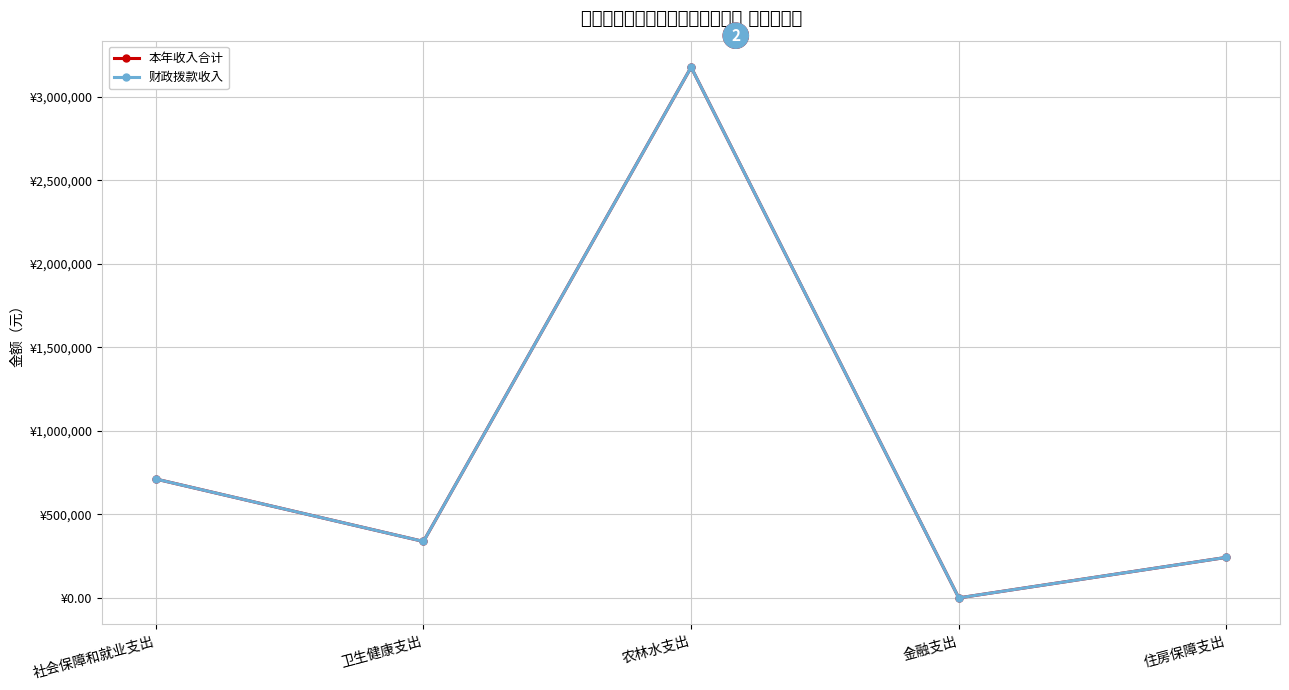

What is the total value across all series at 农林水支出?

6353599.4